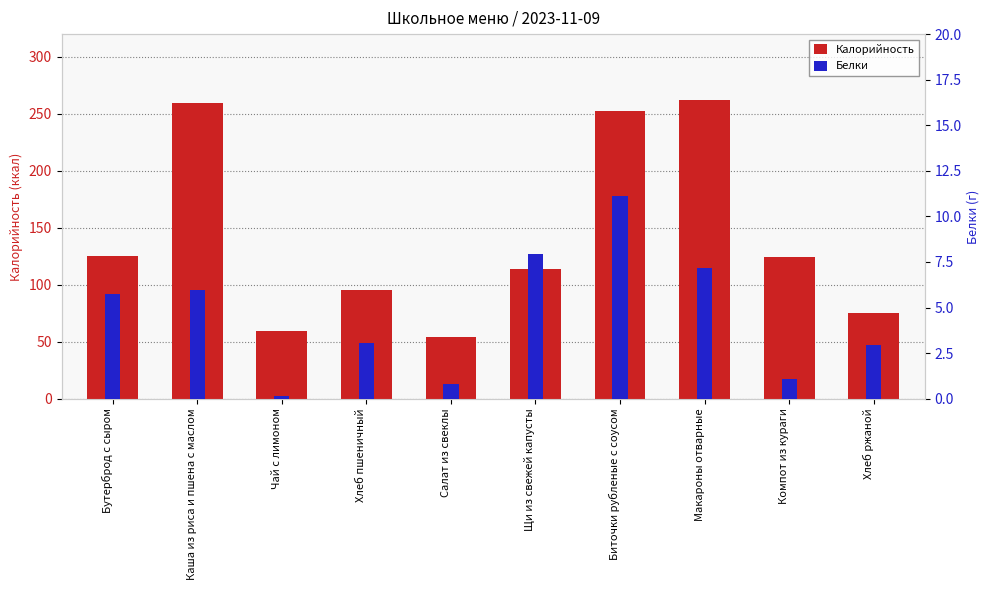

How many data points does each series have?

10